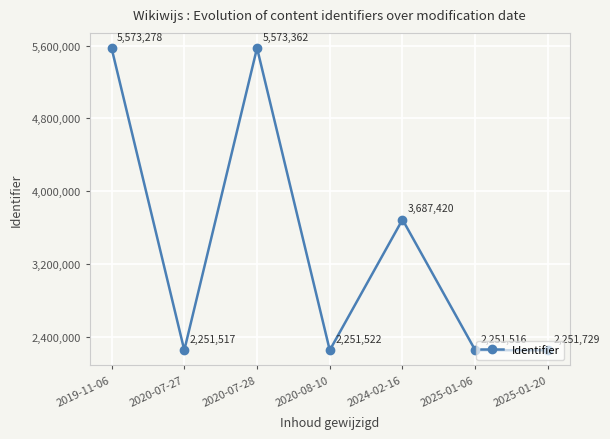

Is it true that the value at 2020-08-10 is 2251522?

True